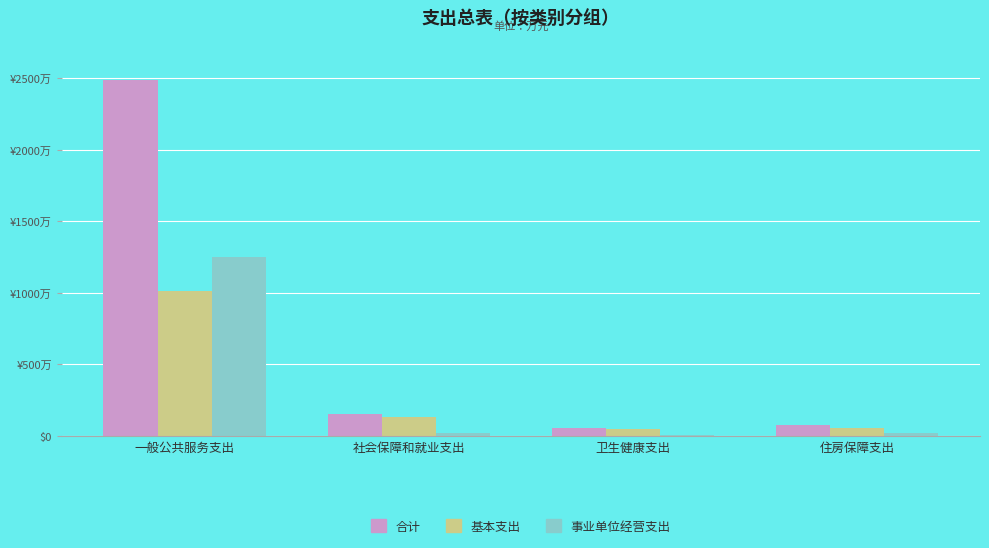

Which series has the widest spread of values?

合计